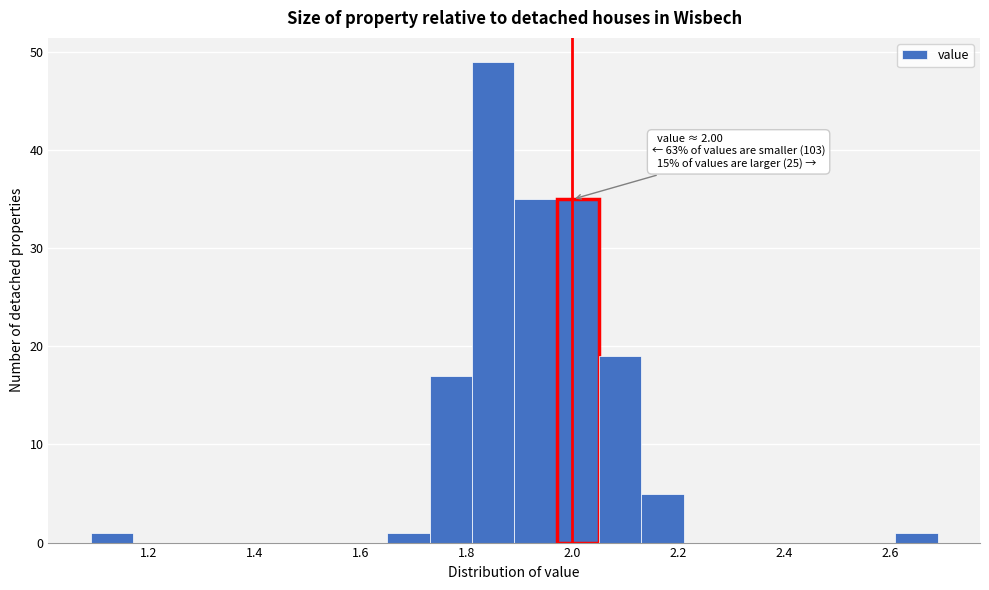

Which range on the x-axis has the tallest bar?

1.81 to 1.89